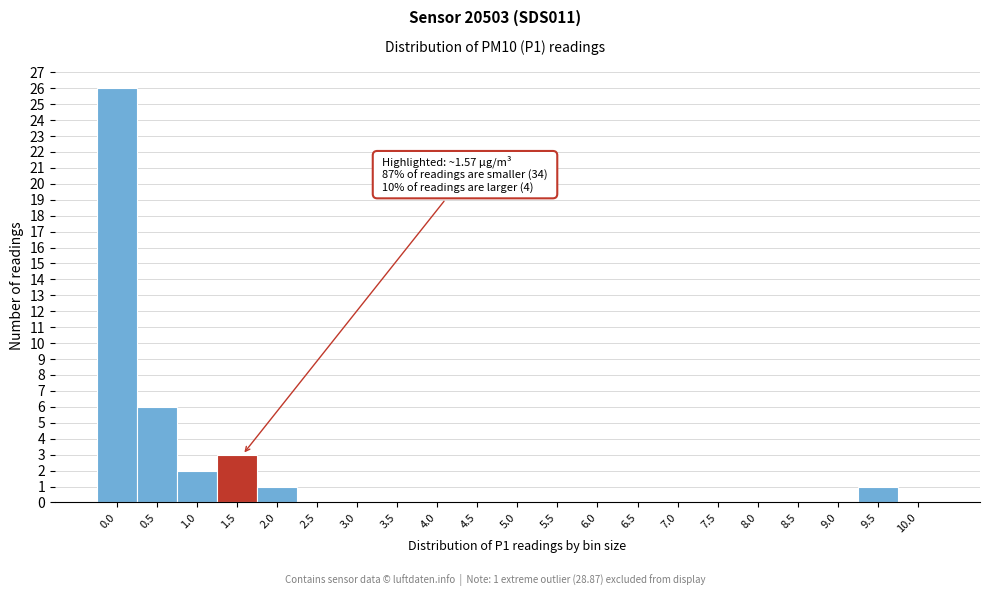

Reading left to right, list all the values displayed in this chart.

0.0=26	0.5=6	1.0=2	1.5=3	2.0=1	2.5=0	3.0=0	3.5=0	4.0=0	4.5=0	5.0=0	5.5=0	6.0=0	6.5=0	7.0=0	7.5=0	8.0=0	8.5=0	9.0=0	9.5=1	10.0=0